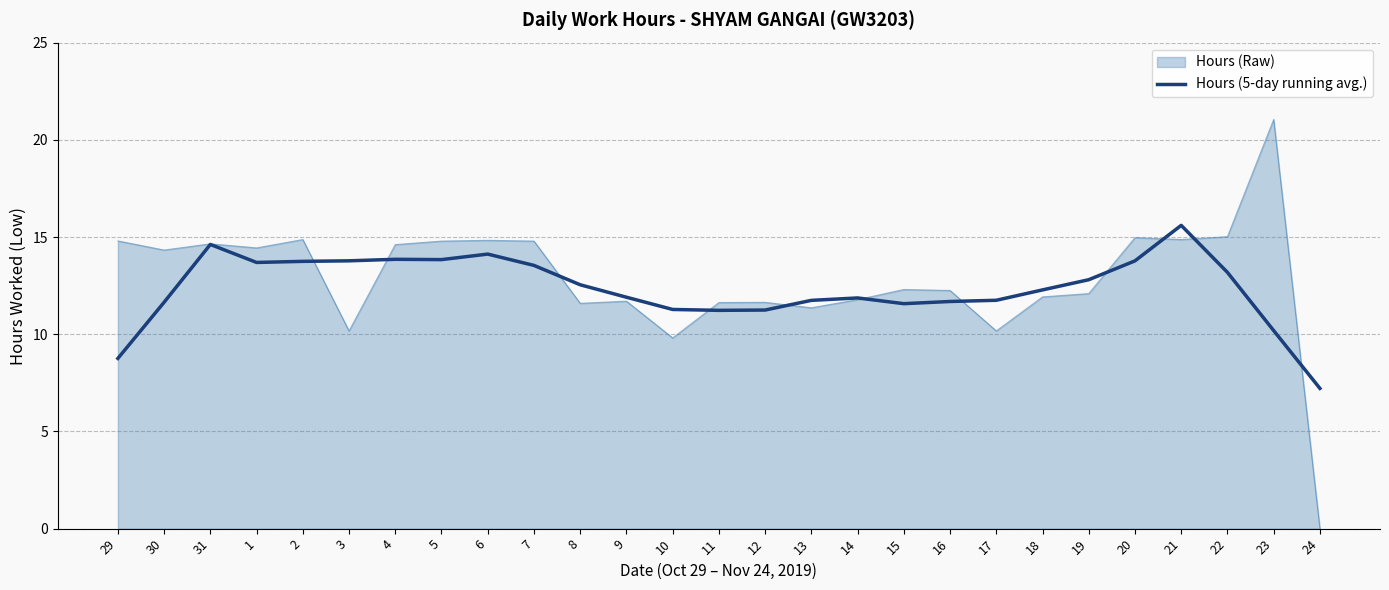

List the series in order of their peak value, lowest first.

Hours (5-day running avg.), Hours (Raw)